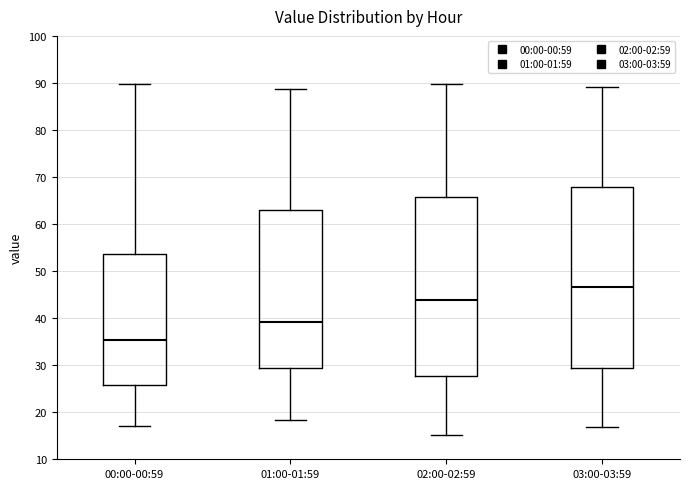

Reading left to right, transcribe this box plot: for each box, give where its median line is, the range the box spans, and where its two whiskers end, as read against the y-axis. The values are not printed on the chart, so give them approximately, as read against the axis.

00:00-00:59: median 35, box 26 to 54, whiskers 17 to 90
01:00-01:59: median 39, box 29 to 63, whiskers 18 to 89
02:00-02:59: median 44, box 28 to 66, whiskers 15 to 90
03:00-03:59: median 47, box 29 to 68, whiskers 17 to 89